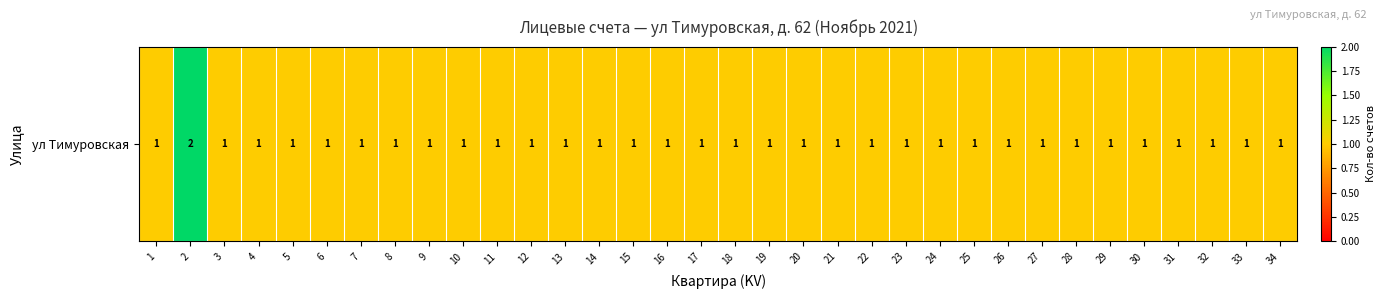

How many series are shown in this chart?

1